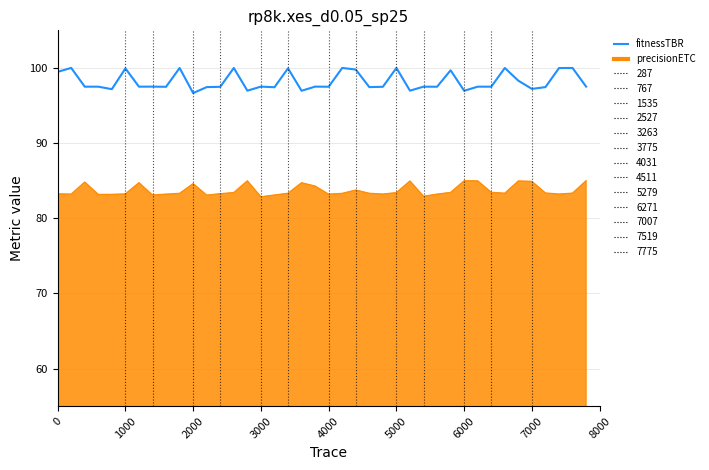

Which series has the largest range (max minus min)?

fitnessTBR